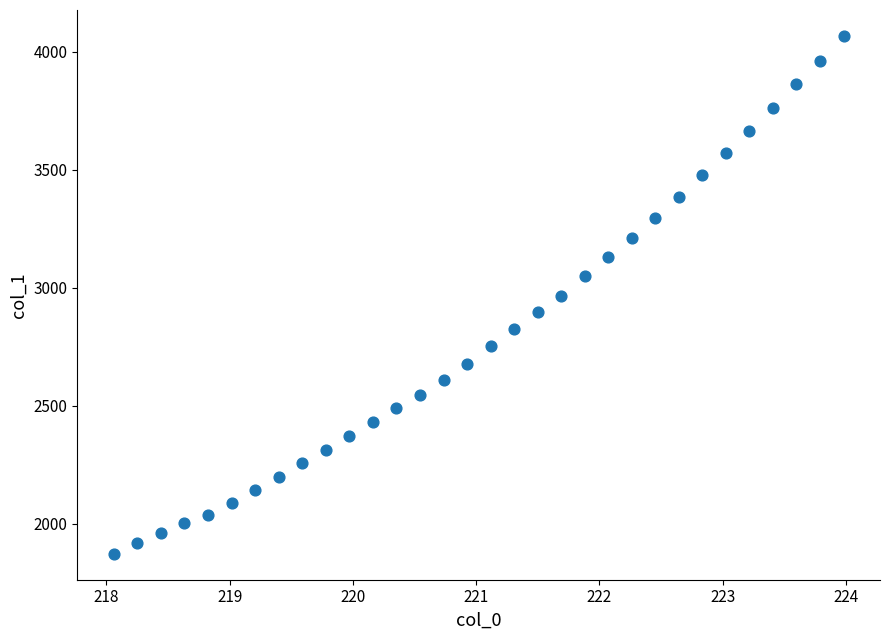

What is the range of Y values (max minus min)?

2195.9